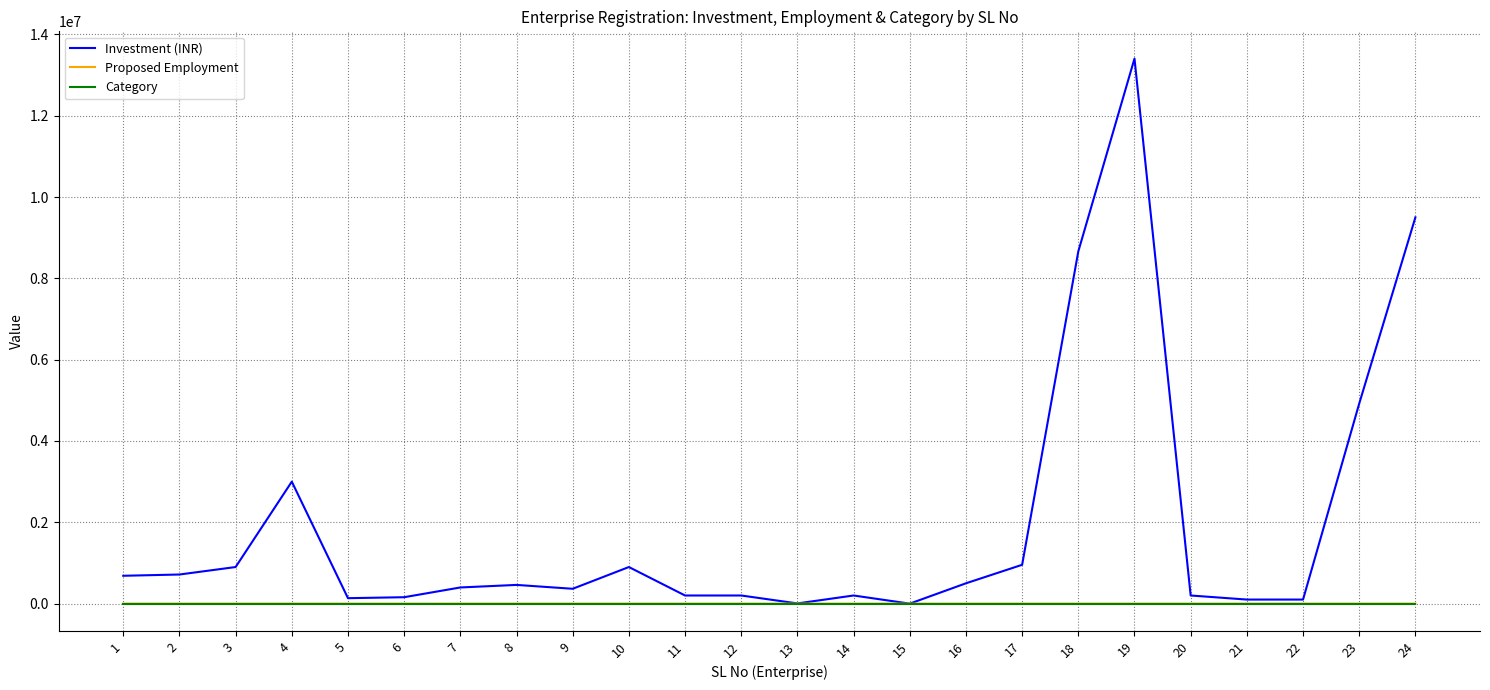

True or false: Category and Proposed Employment cross at least once.

False